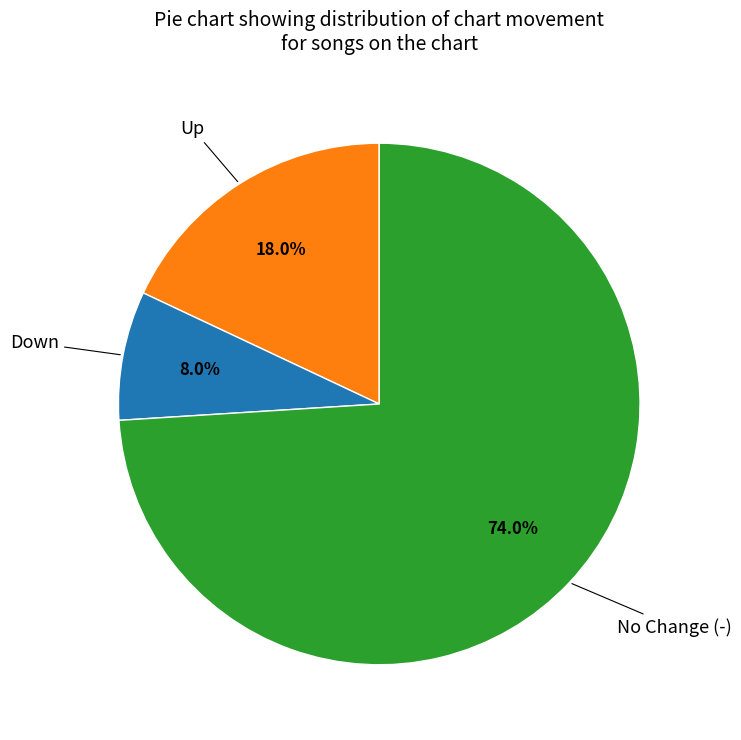

Is there a majority slice in this chart?

Yes